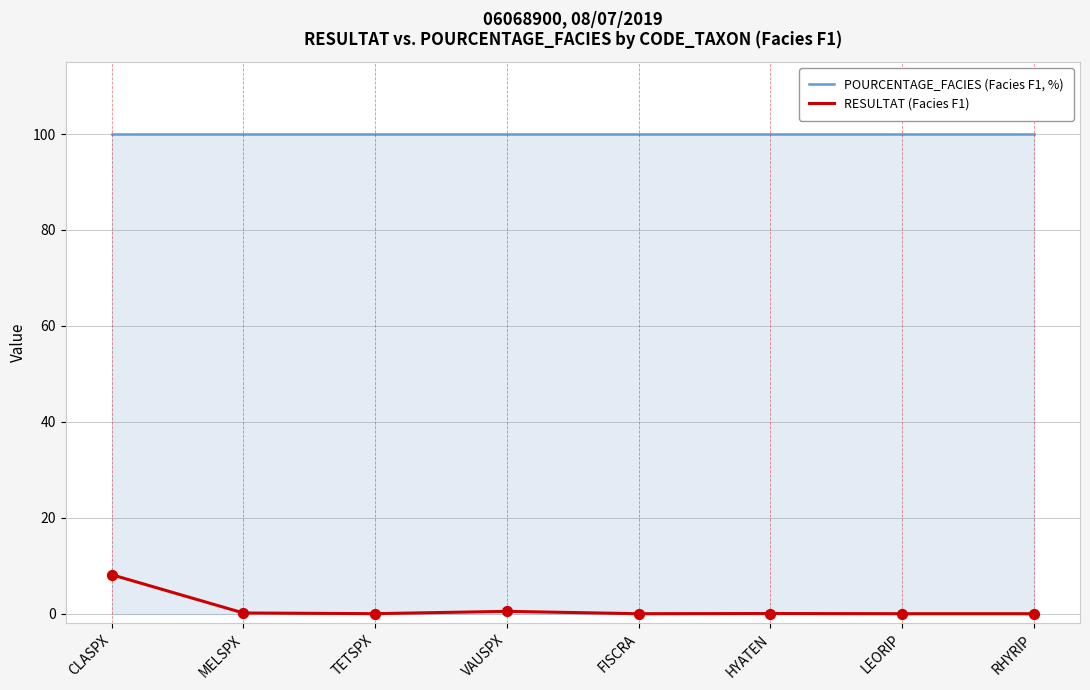

What is the total value across all series at CLASPX?

108.1